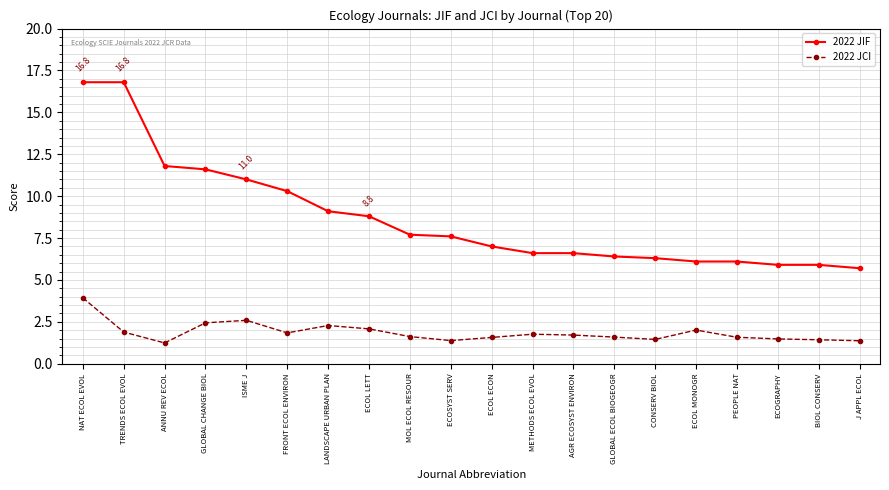

What is the smallest value displayed?

1.2